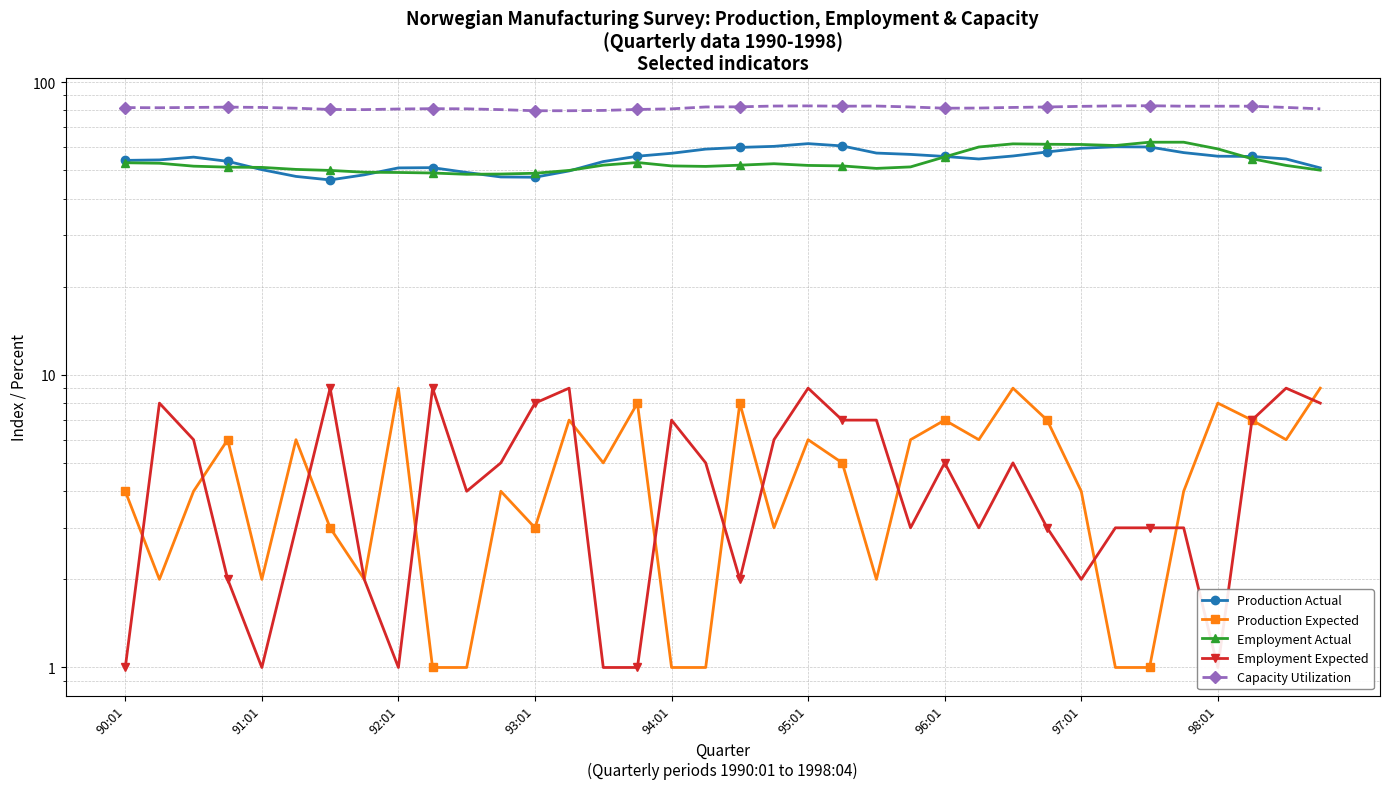

True or false: Production Expected and Employment Actual cross at least once.

False